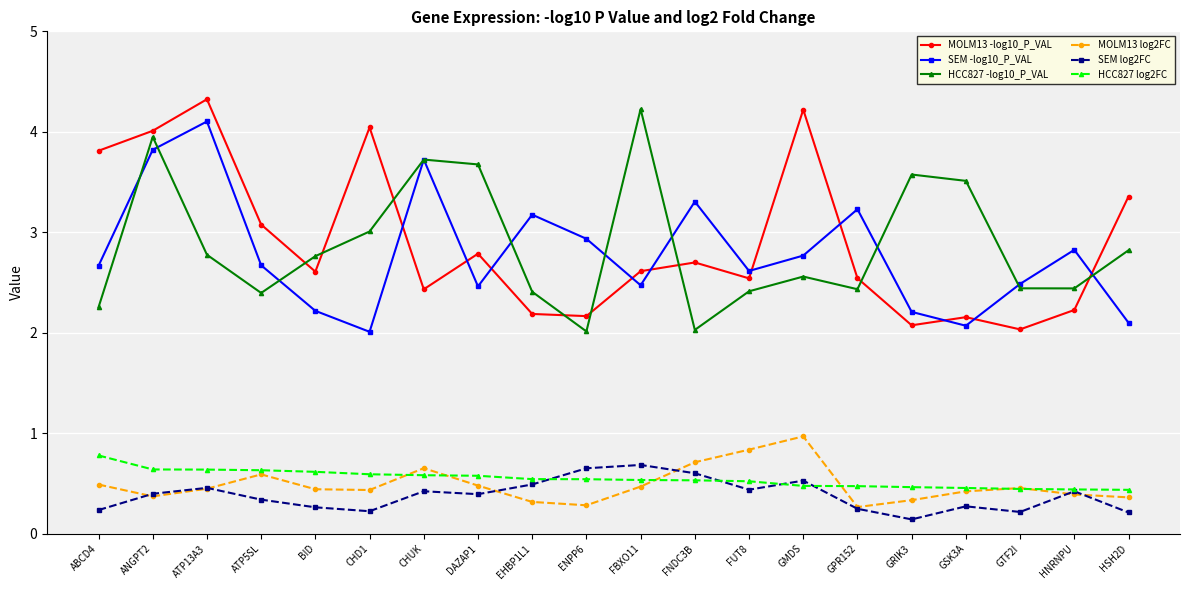

How many interior local peaks does the MOLM13 -log10_P_VAL series have?

6